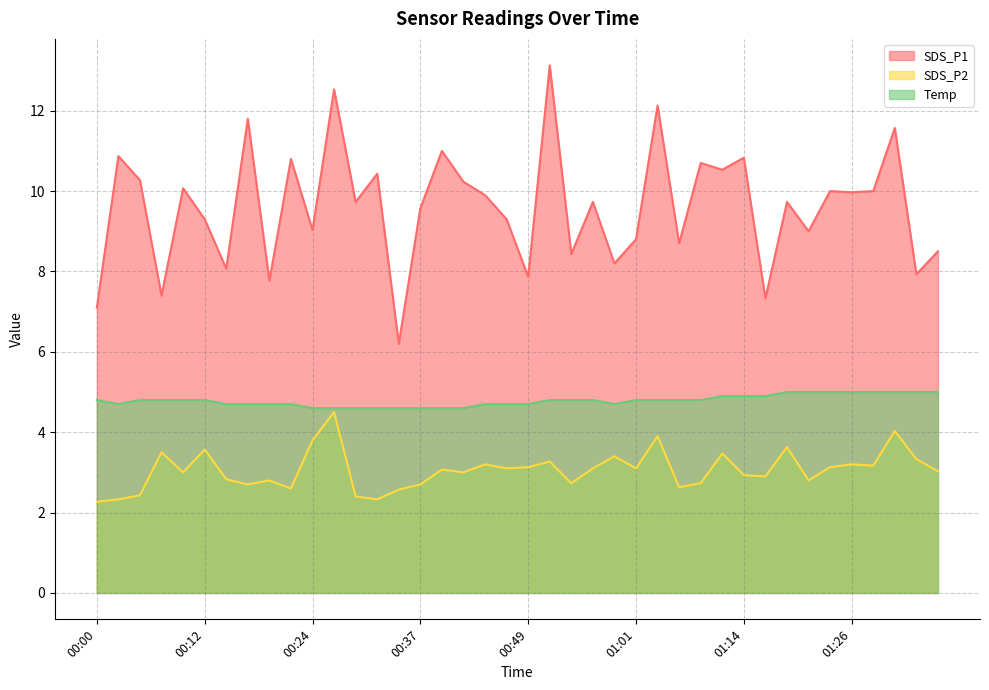

True or false: Temp and SDS_P1 intersect in this chart.

False